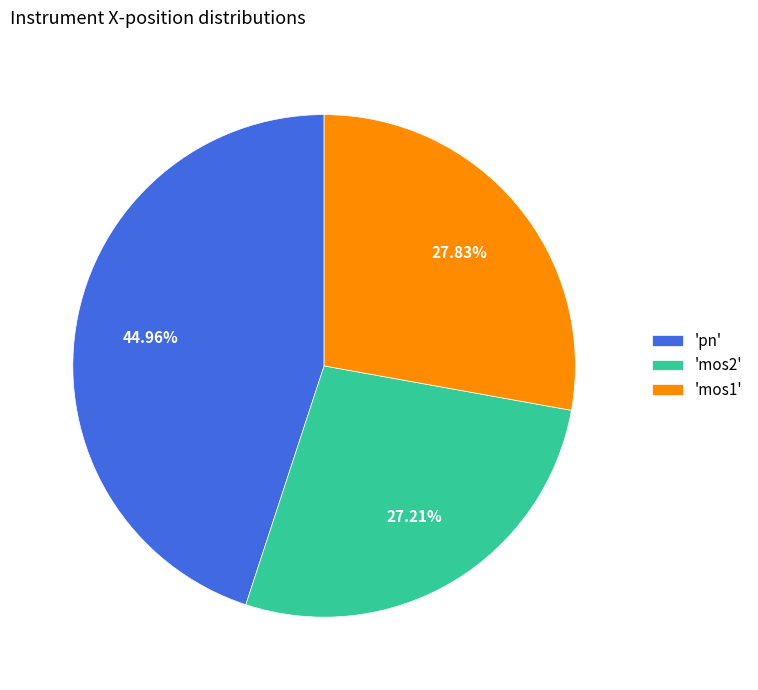

Is the sum of 'mos1' and 'mos2' greater than half?

Yes